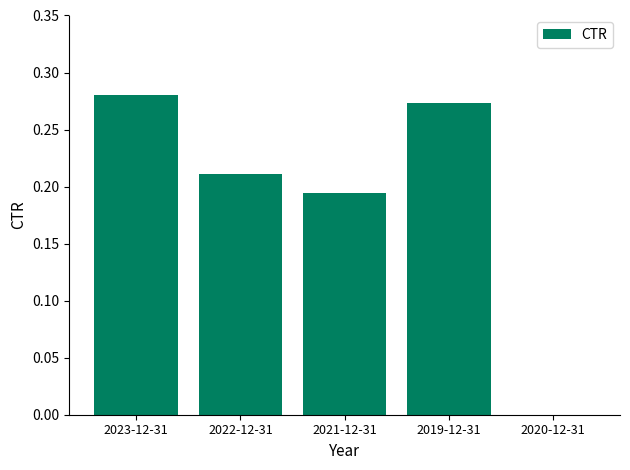

The value at 2020-12-31 is -0.1. True or false?

False